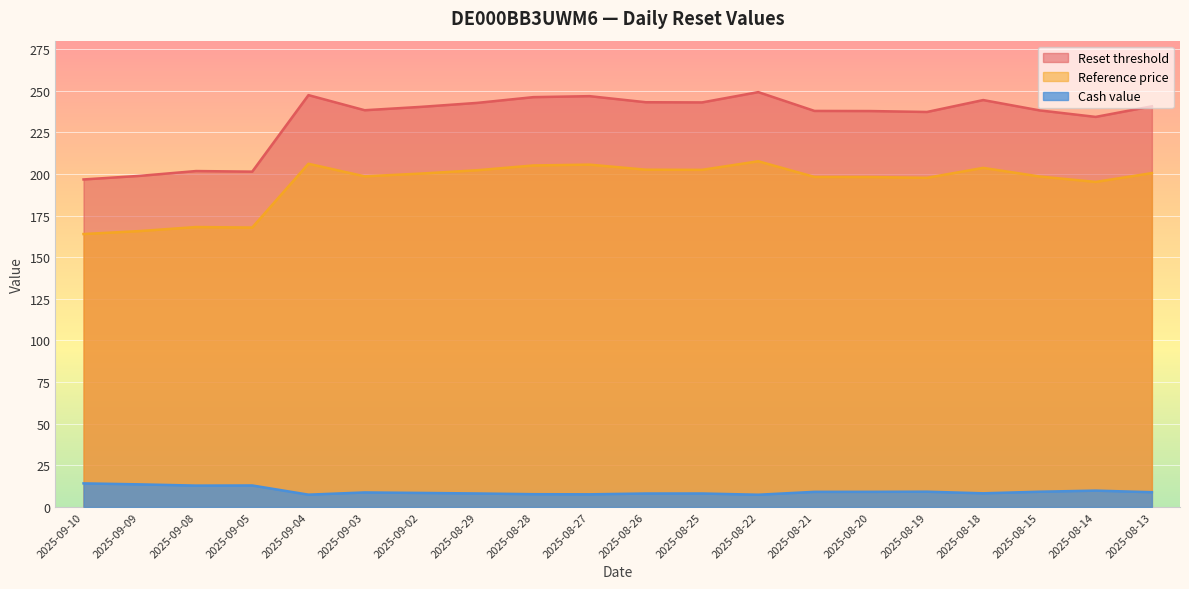

The Cash value series shows 13.6 at 2025-09-09. True or false?

True